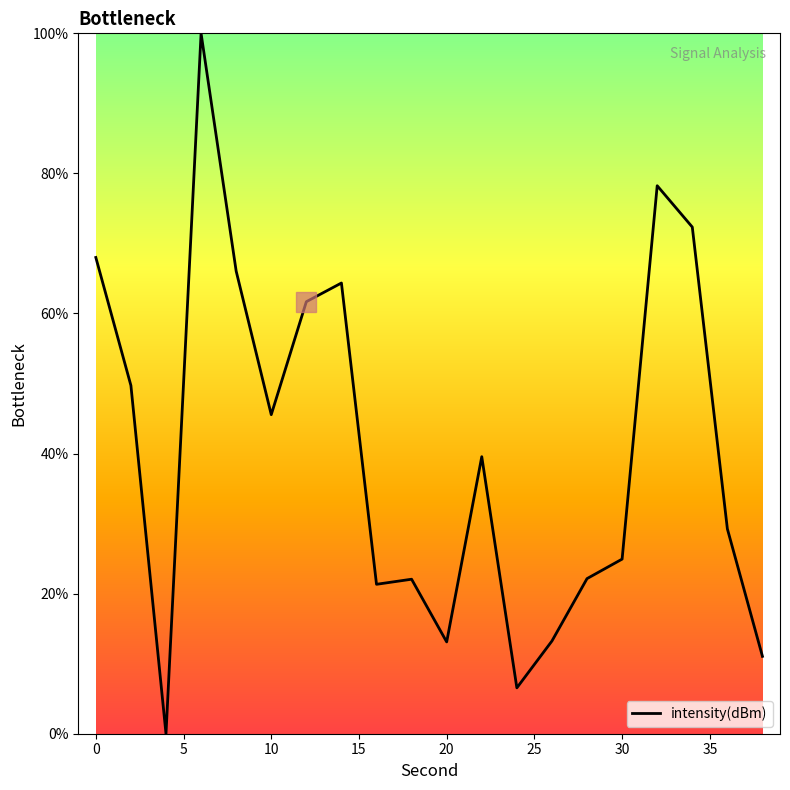

What is the average value?

40.5